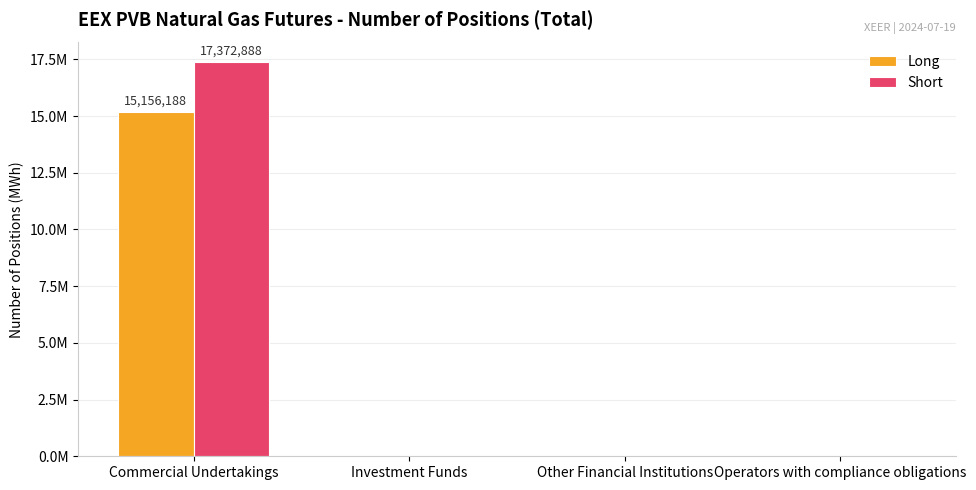

What is the total value across all series at Commercial Undertakings?

32529076